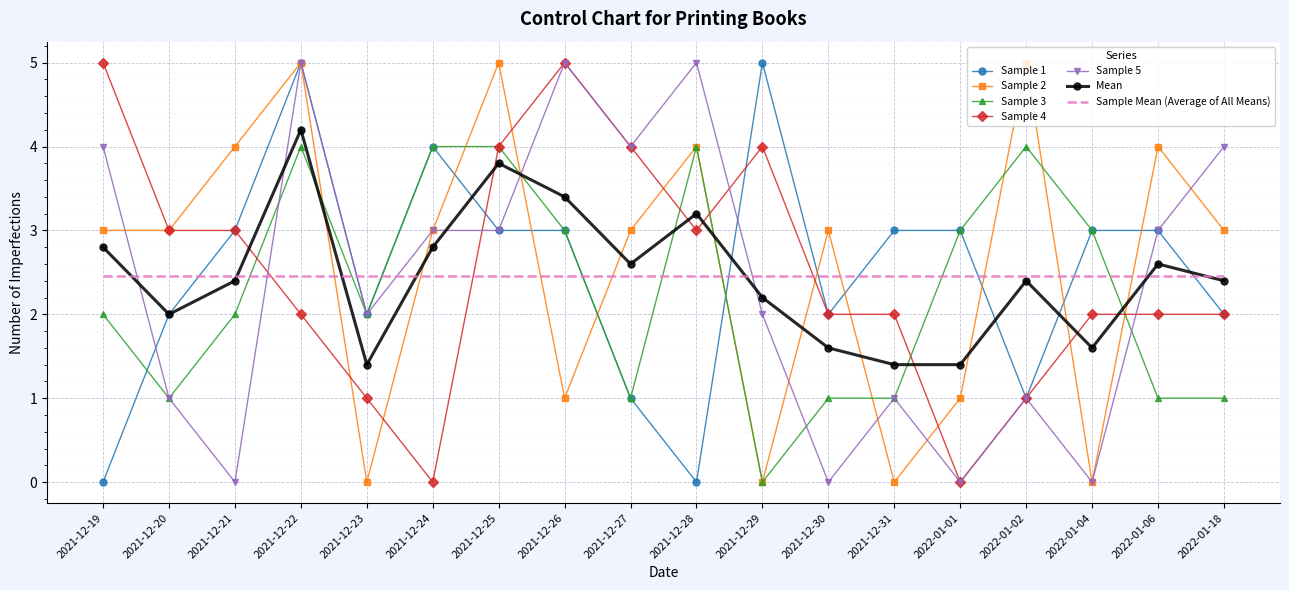

What are all the series names shown in the legend?

Sample 1, Sample 2, Sample 3, Sample 4, Sample 5, Mean, Sample Mean (Average of All Means)